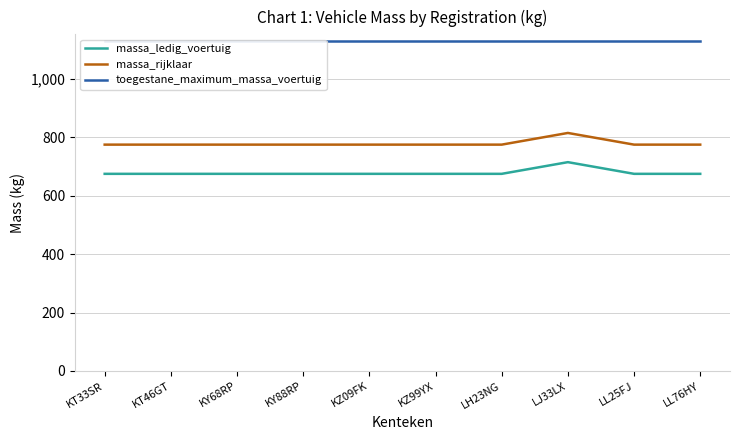

How many lines are shown in the chart?

3